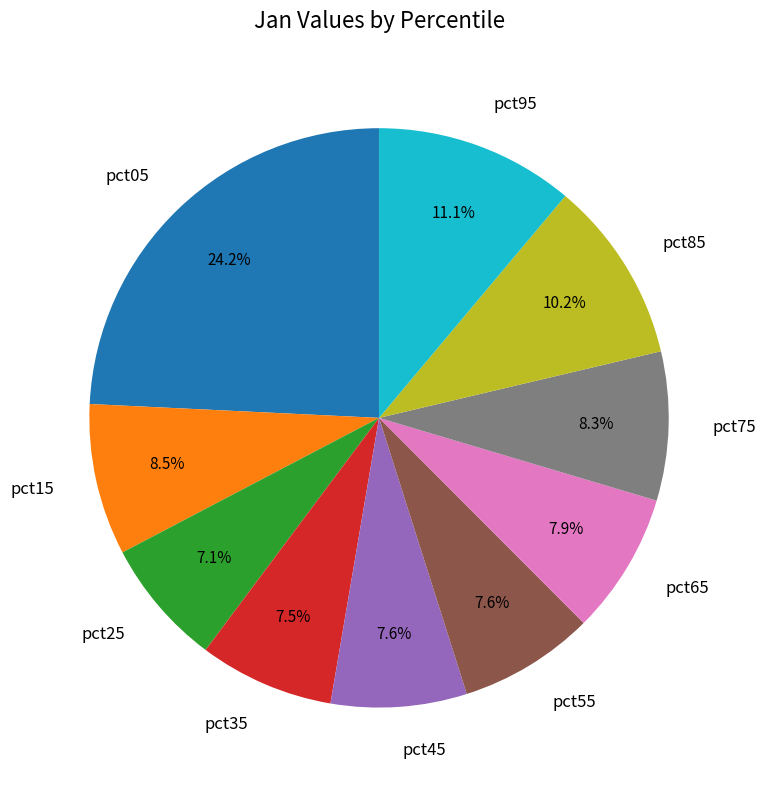

Does pct65 account for over 50% of the chart?

No